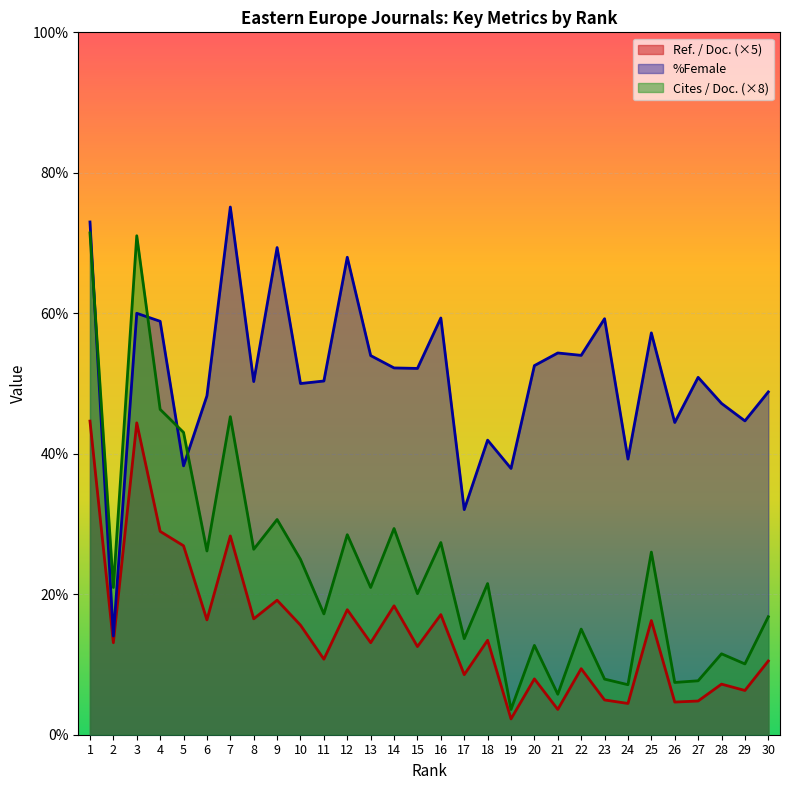

True or false: Ref. / Doc. and %Female intersect in this chart.

False